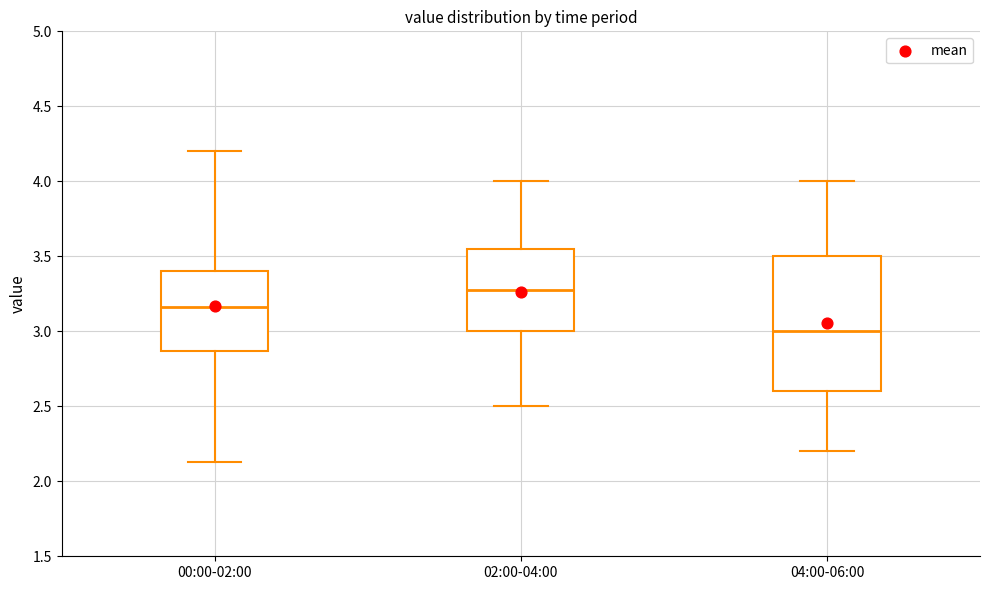

Reading left to right, read every box against the y-axis: the position of its median line, the range the box covers, and the ends of its whiskers. The values are not printed on the chart, so give them approximately, as read against the axis.

00:00-02:00: median 3.15, box 2.85 to 3.40, whiskers 2.15 to 4.20
02:00-04:00: median 3.30, box 3.00 to 3.55, whiskers 2.50 to 4.00
04:00-06:00: median 3.00, box 2.60 to 3.50, whiskers 2.20 to 4.00